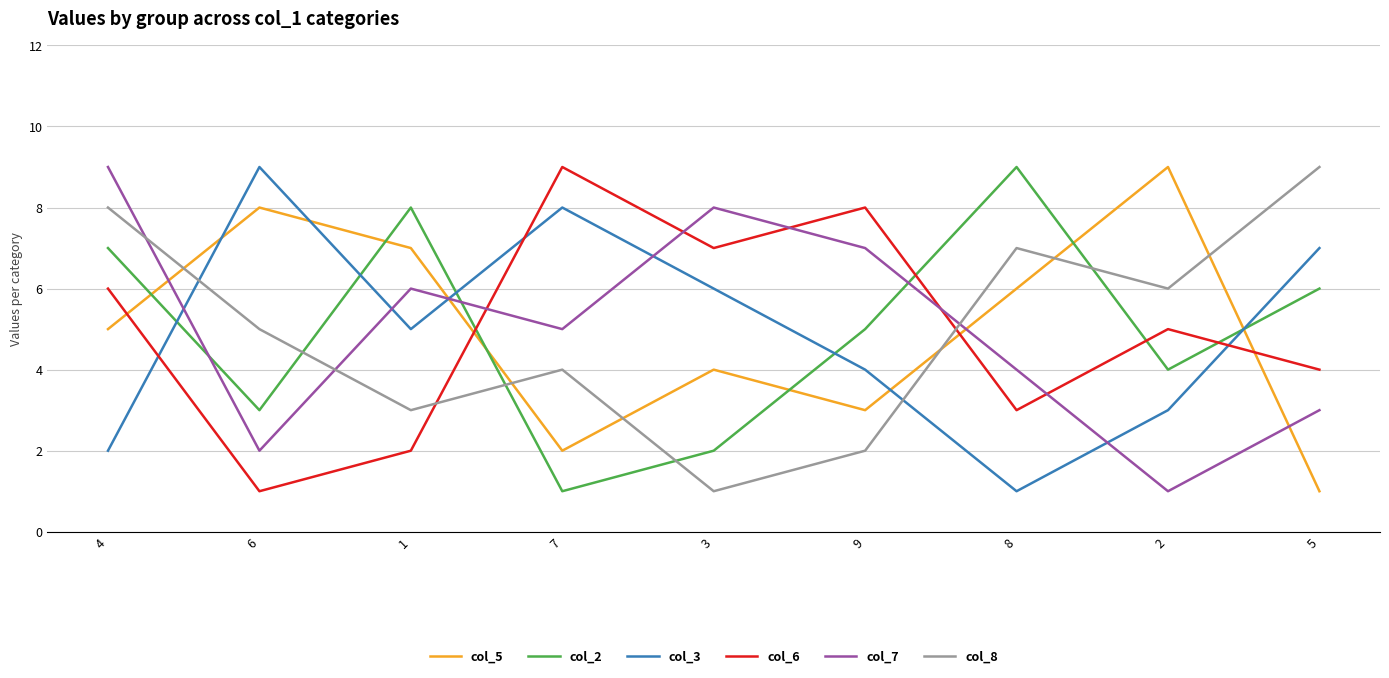

What are all the series names shown in the legend?

col_5, col_2, col_3, col_6, col_7, col_8